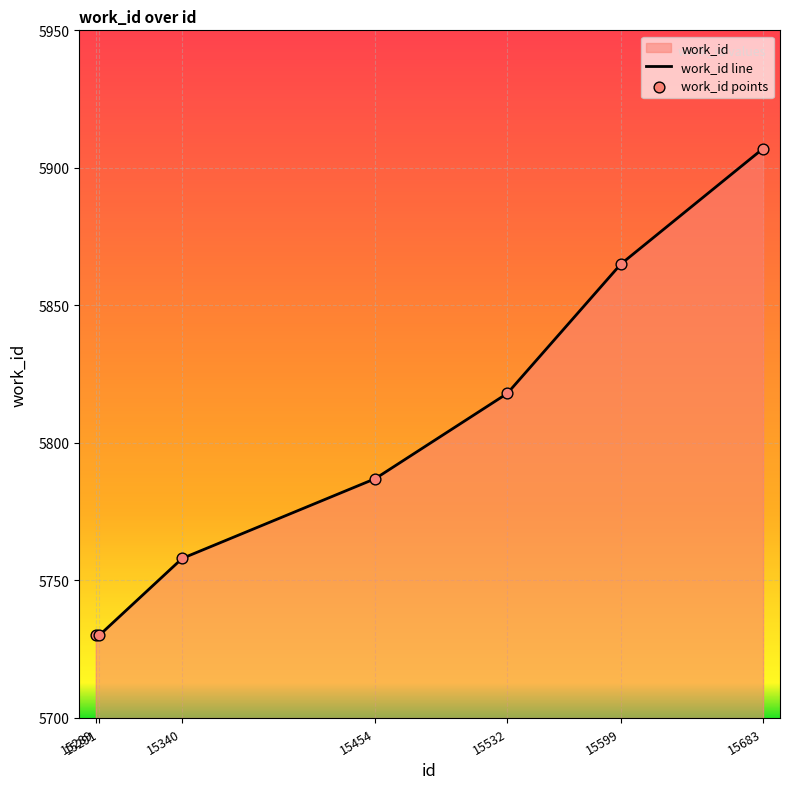

What is the ratio of the value at 15532 to the value at 15291?

1.0